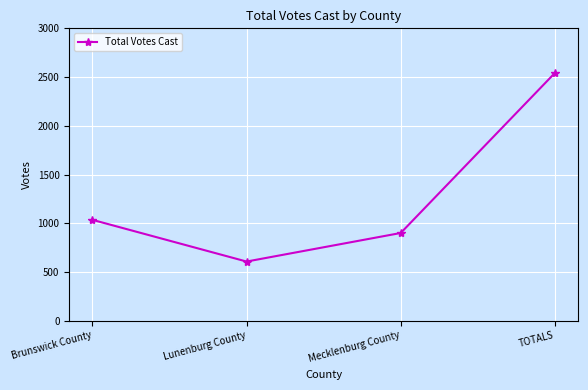

What is the smallest value displayed?

607